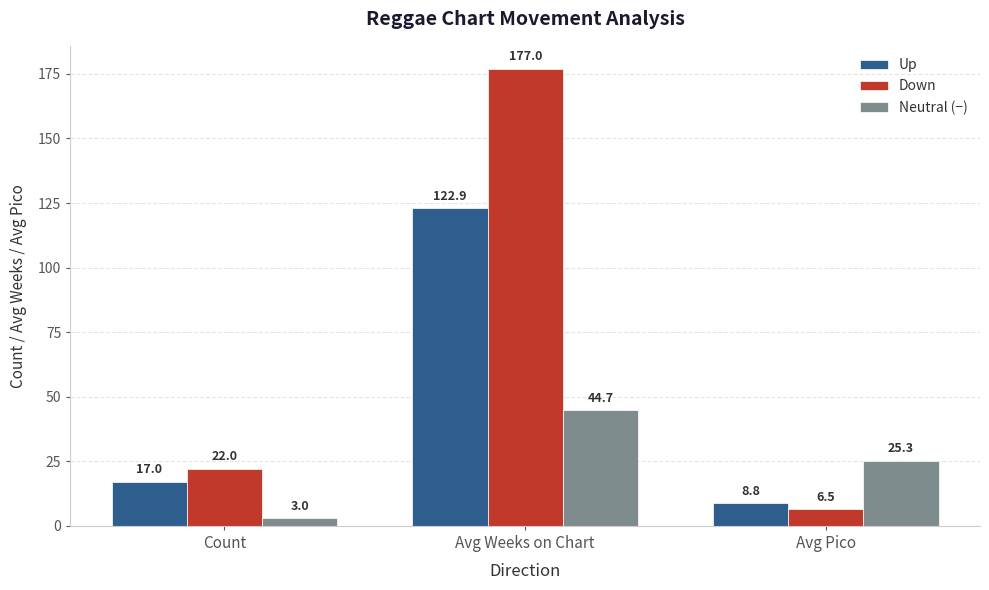

Reading left to right, list all the values displayed in this chart.

Up: 17.0	122.9	8.8
Down: 22.0	177.0	6.5
Neutral (−): 3.0	44.7	25.3